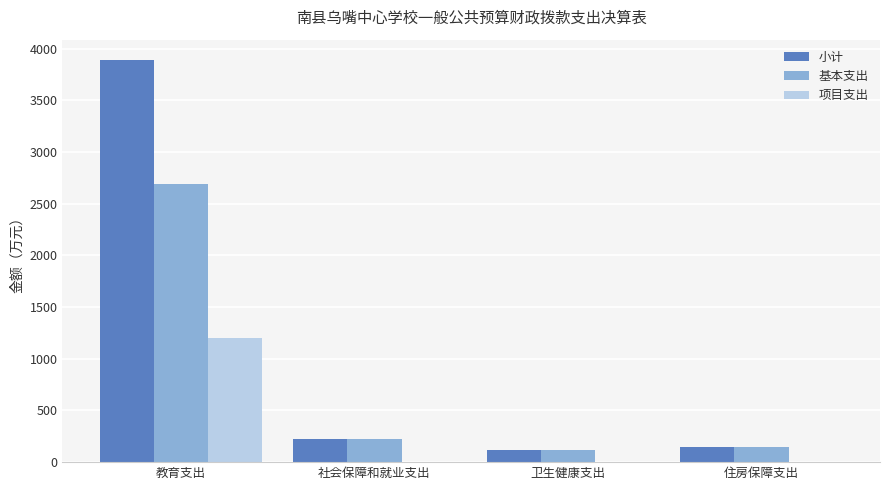

What is the highest value of the 基本支出 series?

2690.8